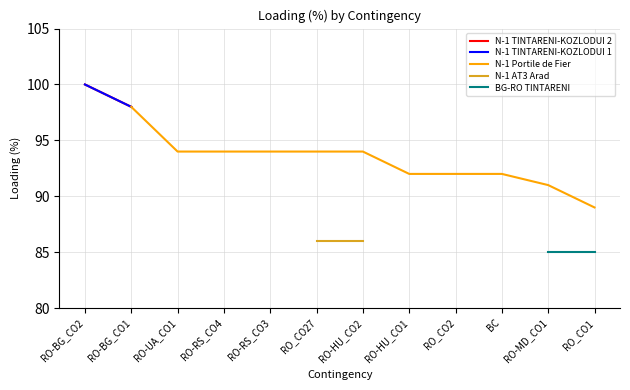

True or false: N-1 TINTARENI-KOZLODUI 1 has more than 2 interior local peaks.

False